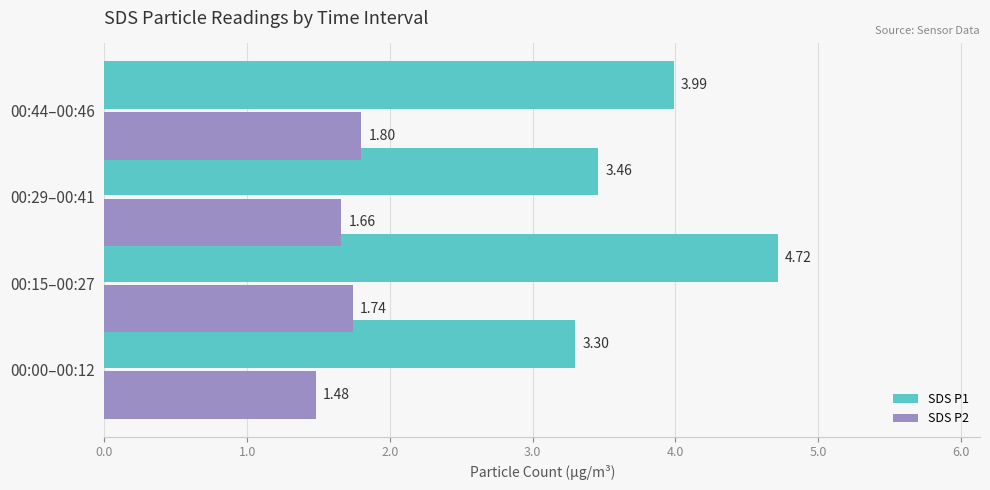

At how many categories does at least one series exceed 3?

4